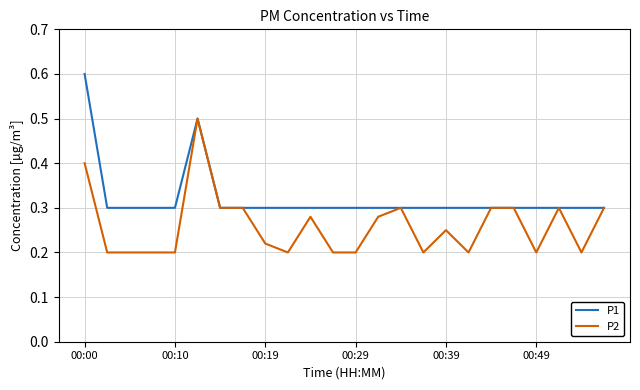

Which series has the largest total across all categories?

P1